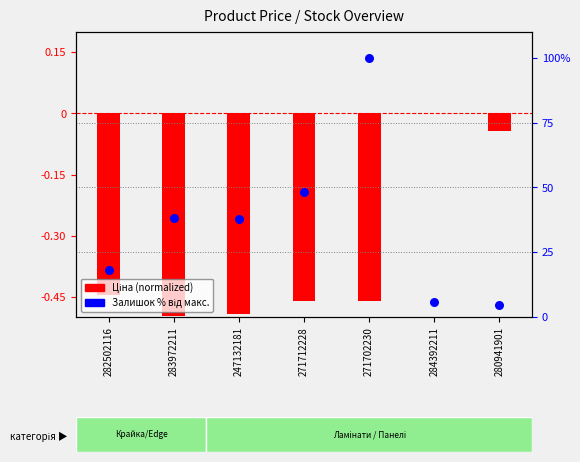

Which series has the largest total across all categories?

Залишок %